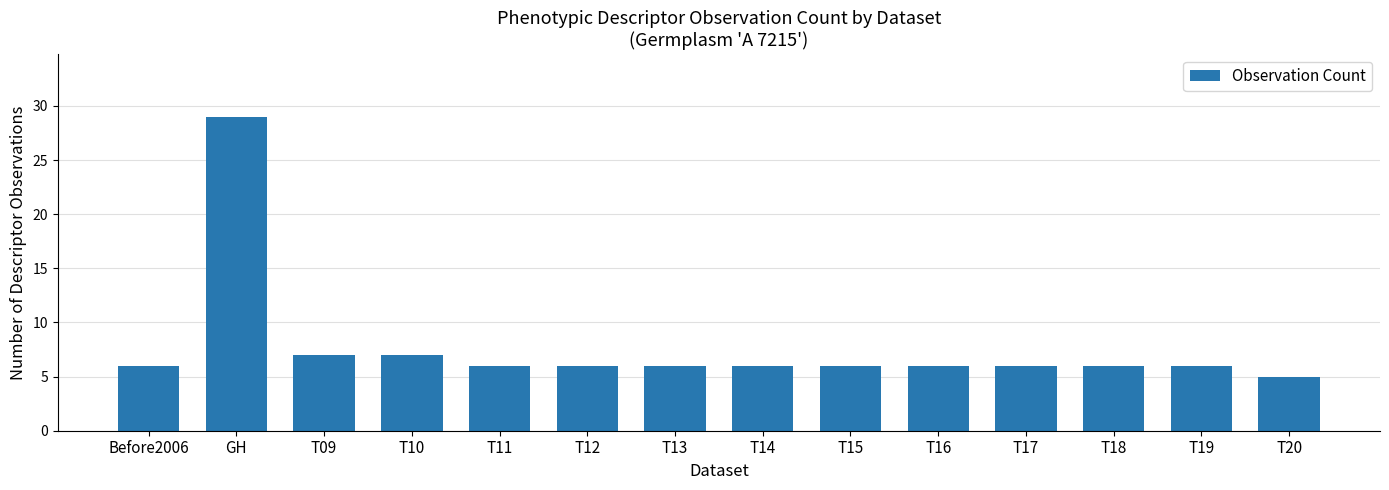

What is the value of the 7th bar from the left?

6